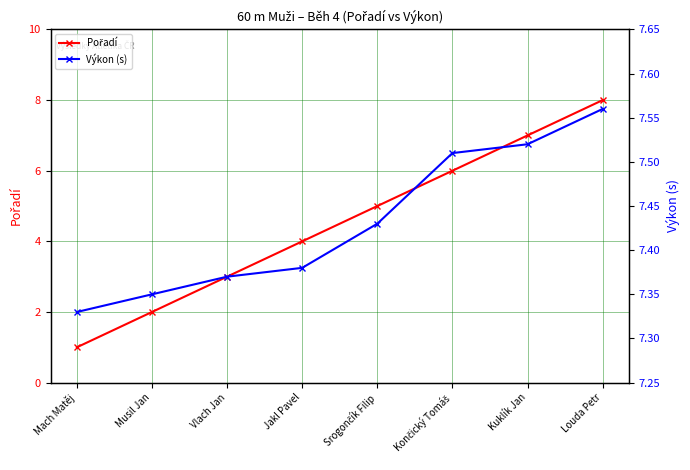

What is the average value of the Pořadí series?

4.5